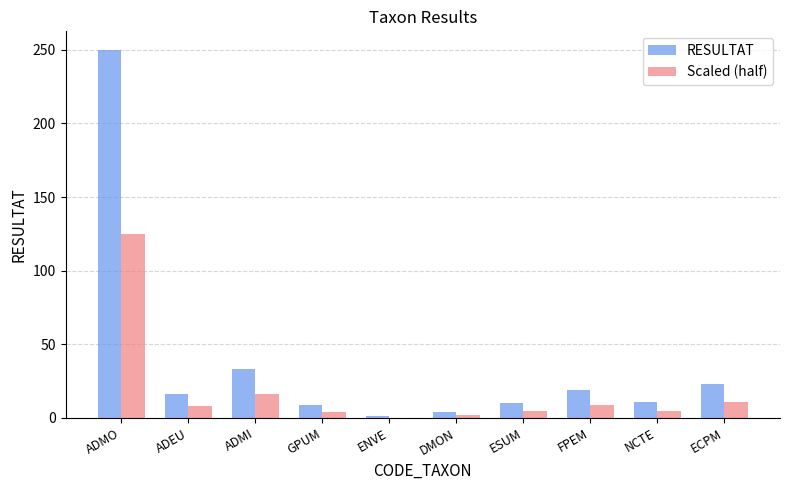

What is the sum of the Scaled (half) values at NCTE and GPUM?

9